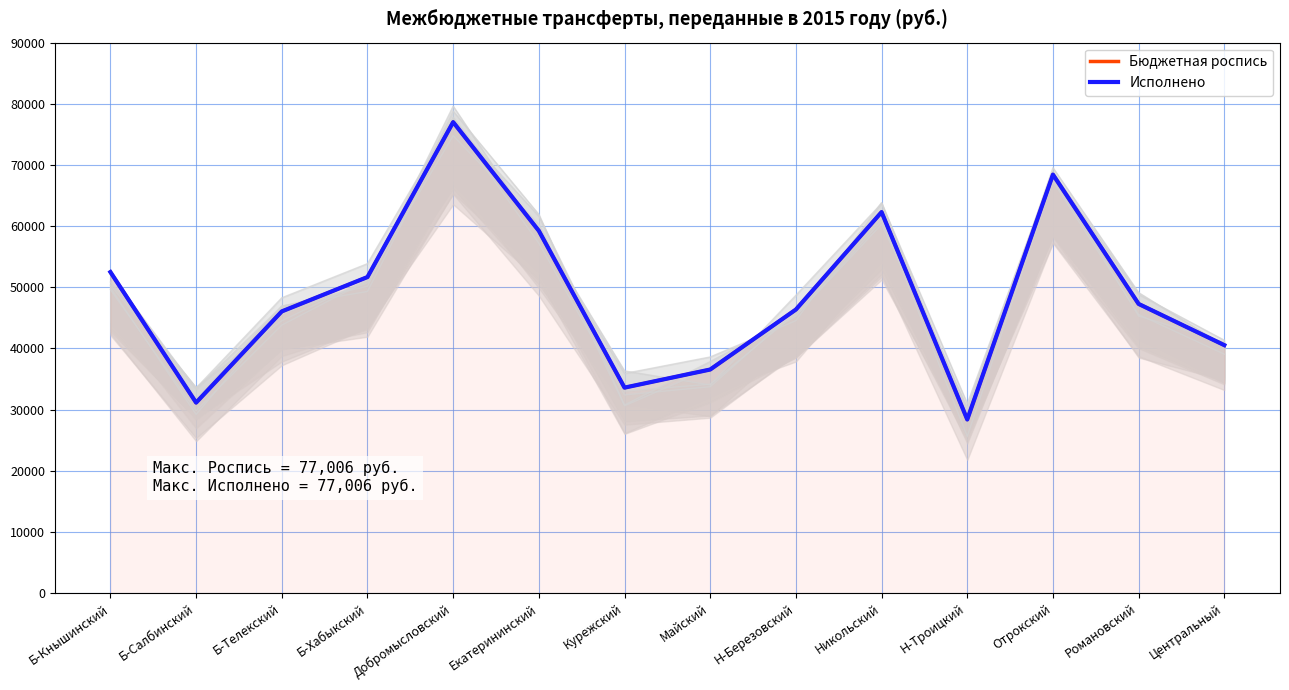

What is the label of the 3rd point from the right?

Отрокский